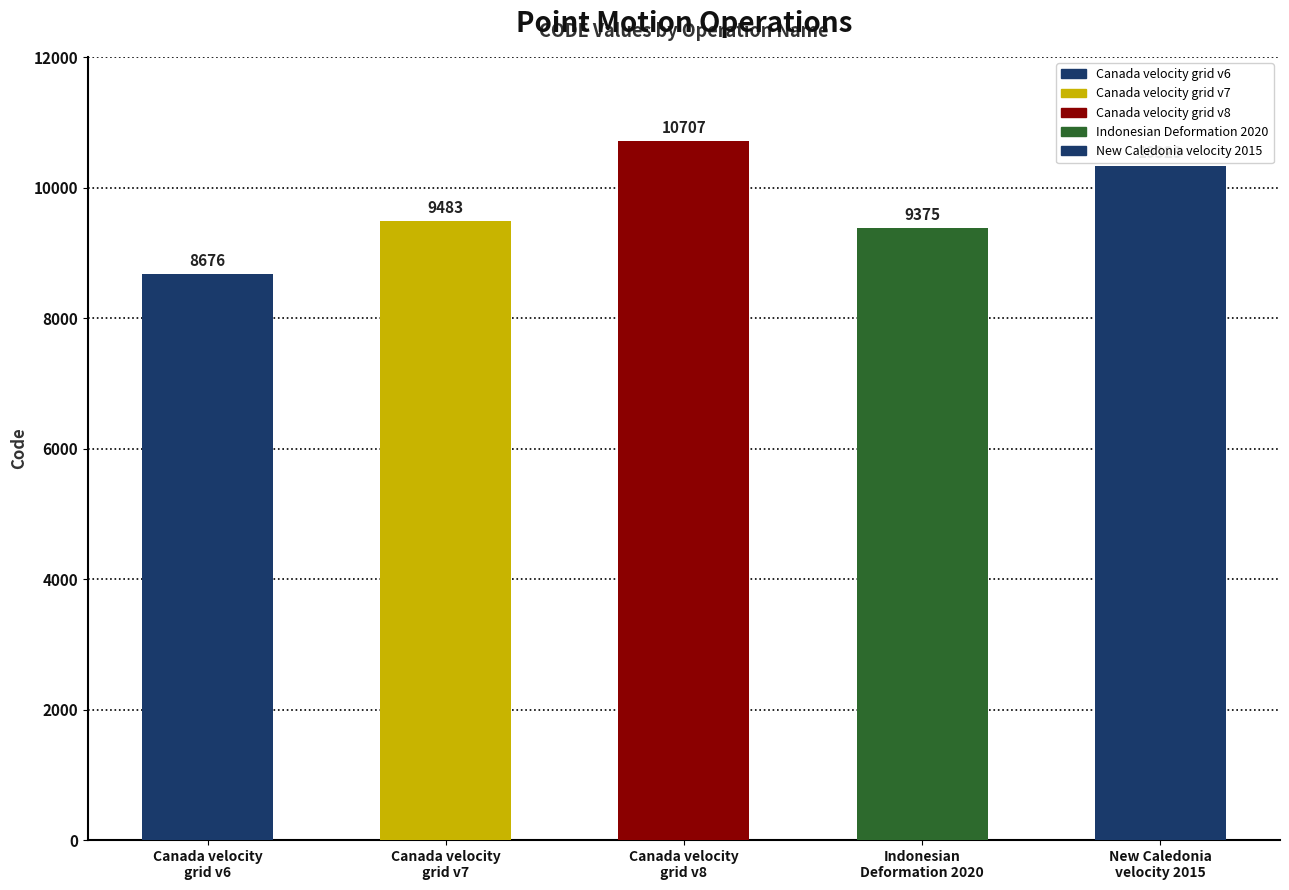

Rank the categories by value from highest to lowest.

Canada velocity
grid v8, New Caledonia
velocity 2015, Canada velocity
grid v7, Indonesian
Deformation 2020, Canada velocity
grid v6